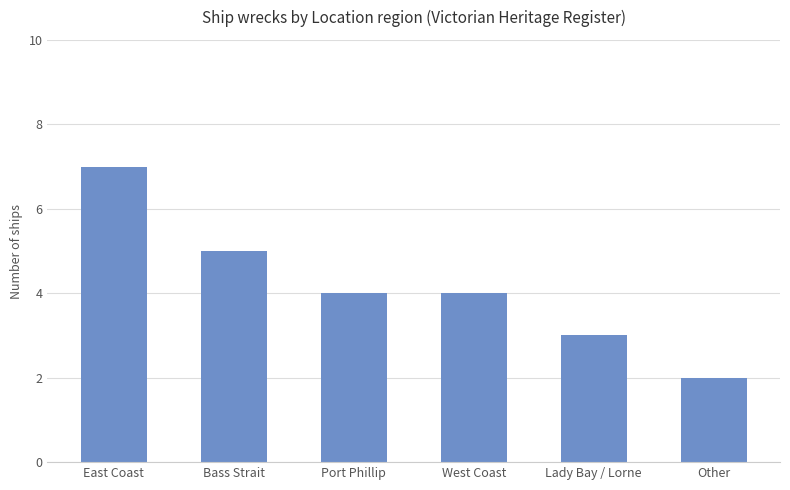

What is the minimum value shown in the chart?

2